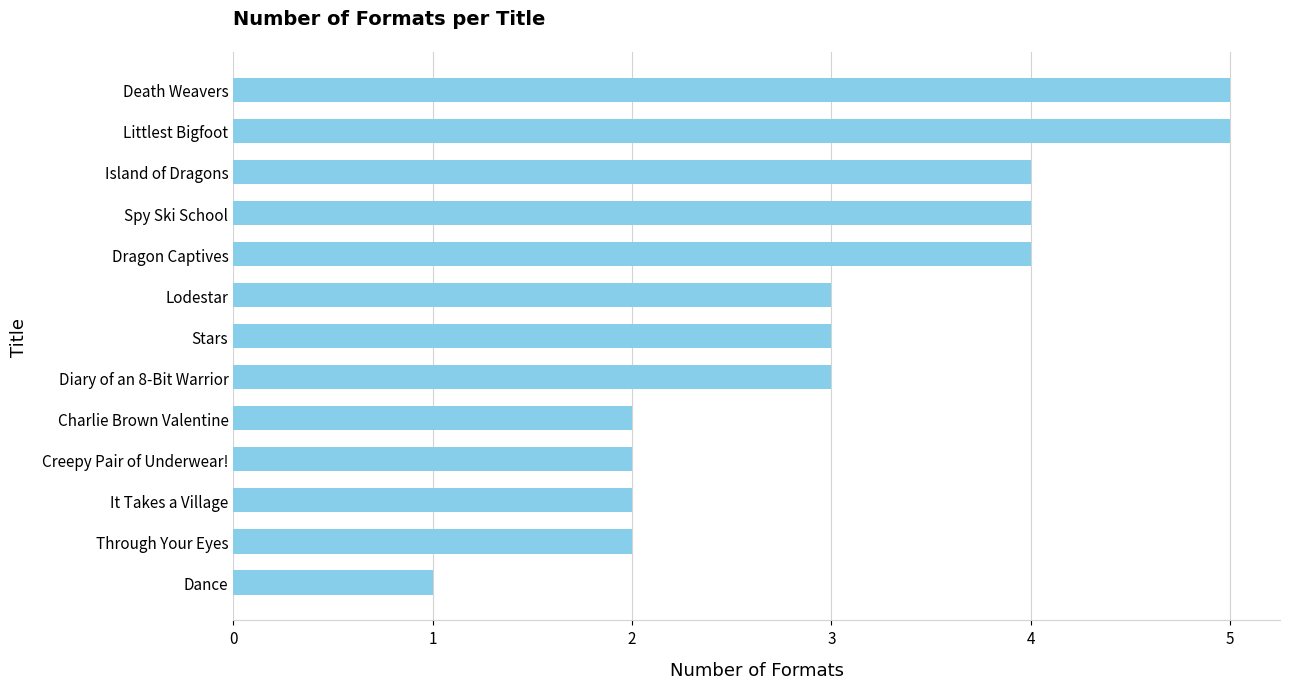

Is it true that the value at Lodestar is 2?

False